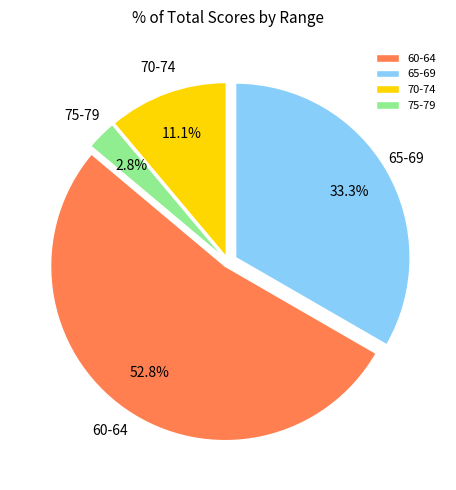

Rank the categories by value from highest to lowest.

60-64, 65-69, 70-74, 75-79